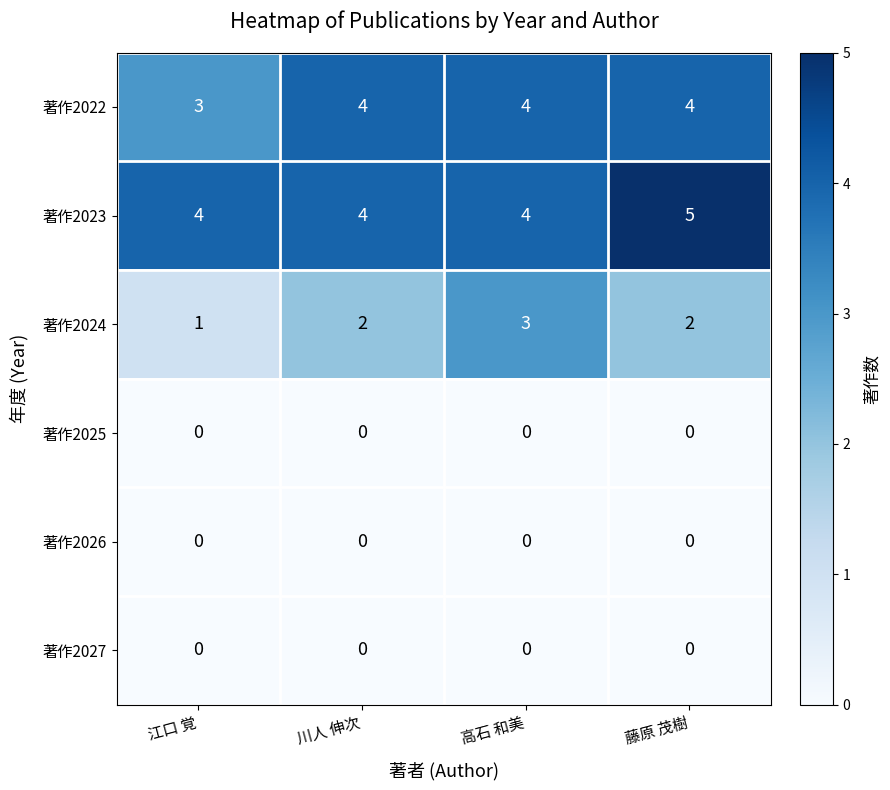

What is the maximum value shown in the chart?

5